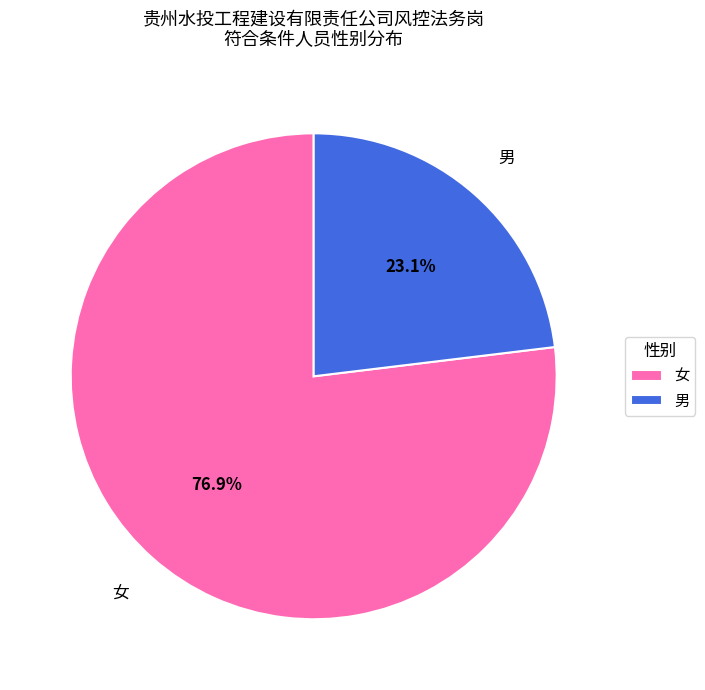

Which category has the smallest portion of the pie?

男